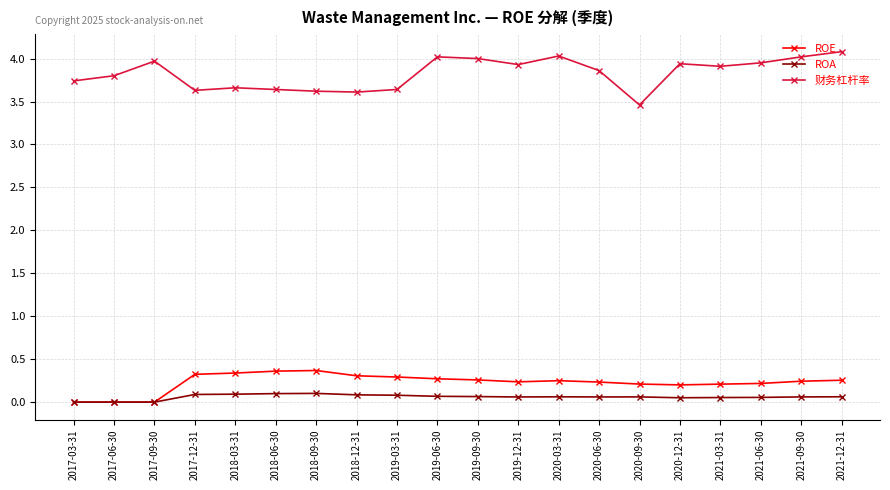

Which series has the largest total across all categories?

财务杠杆率